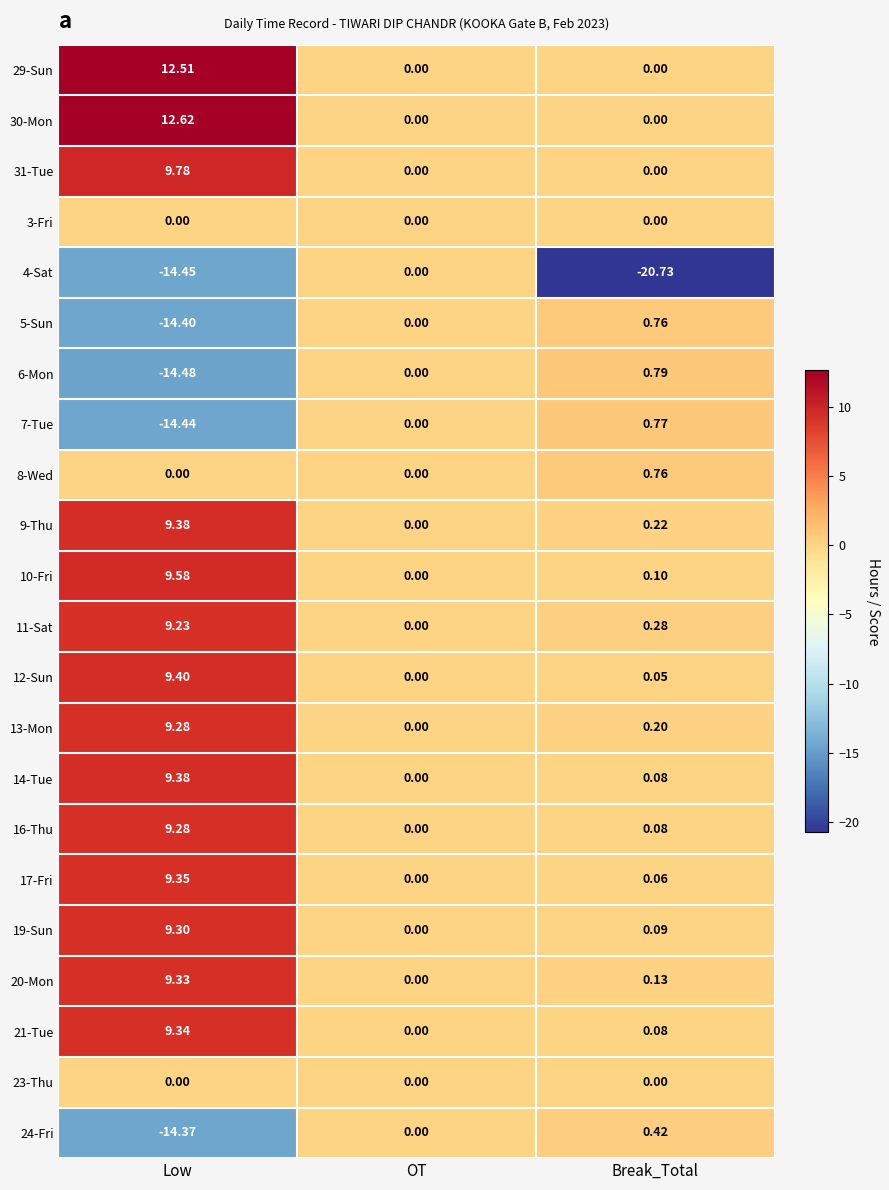

Which label corresponds to the largest value in the chart?

Low